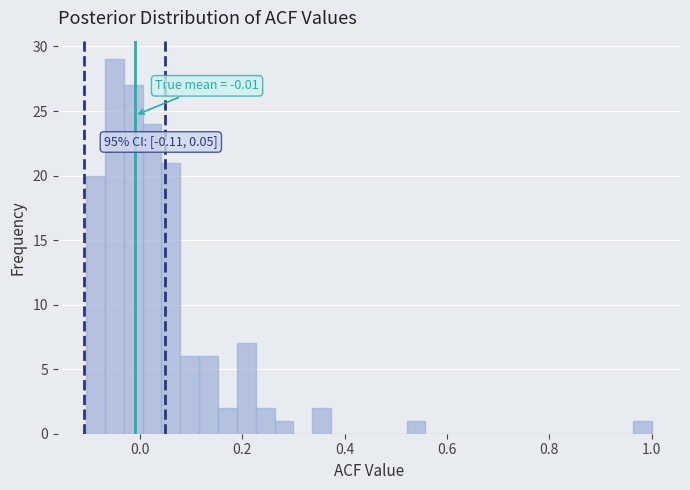

Read against the x-axis, roughly where is the centre of the tallest bar?

-0.04